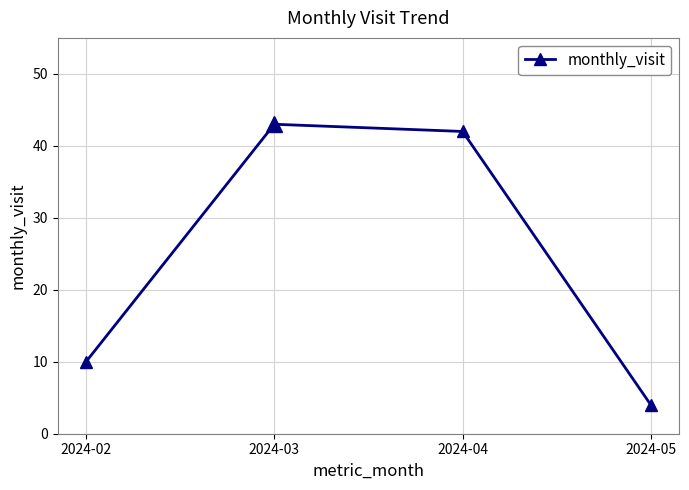

The chart shows a value of 4 at 2024-05. True or false?

True